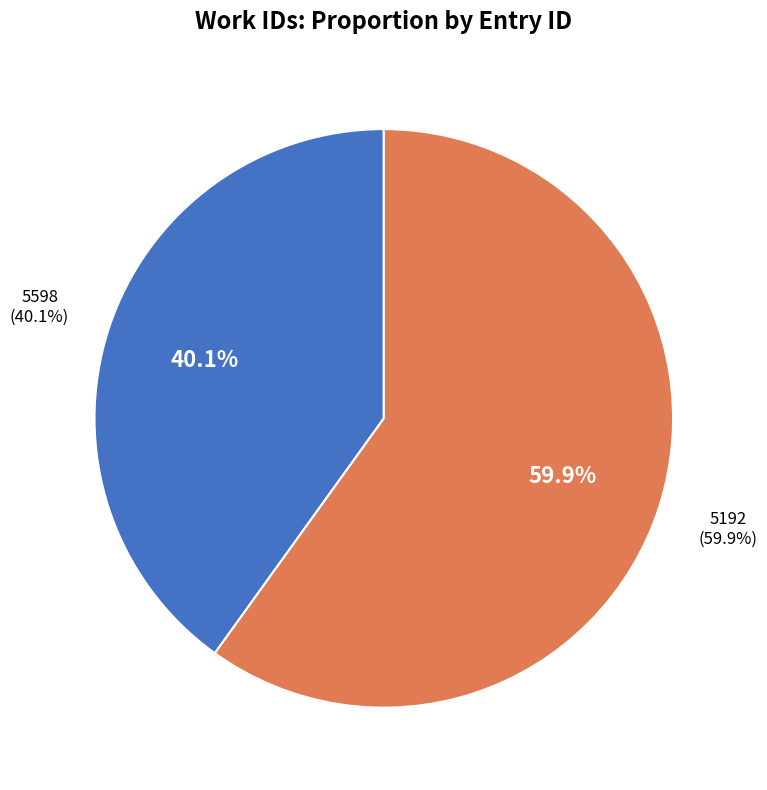

Combined, what portion of the pie is 5192 and 5598?

100.0%